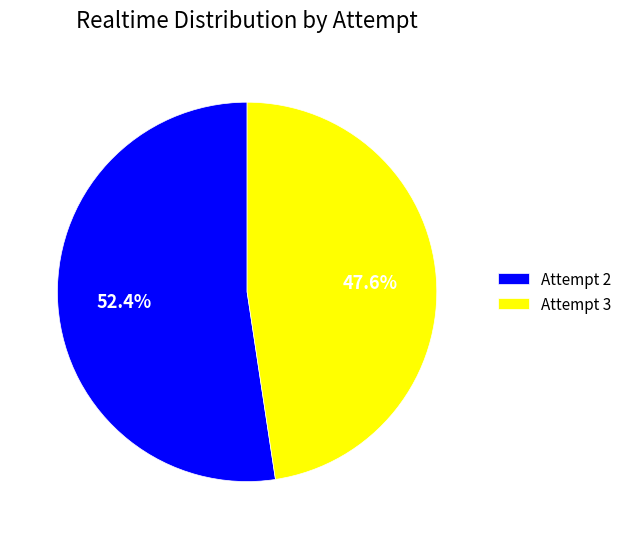

Is there a majority slice in this chart?

Yes